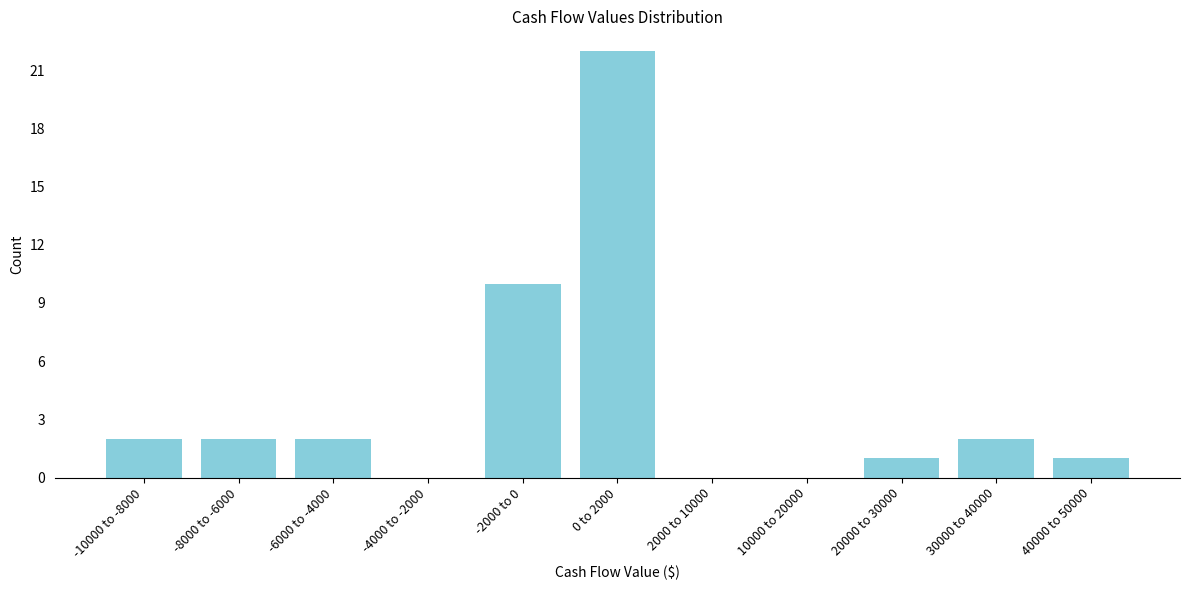

Reading left to right, list all the values displayed in this chart.

-10000 to -8000=2	-8000 to -6000=2	-6000 to -4000=2	-4000 to -2000=0	-2000 to 0=10	0 to 2000=22	2000 to 10000=0	10000 to 20000=0	20000 to 30000=1	30000 to 40000=2	40000 to 50000=1